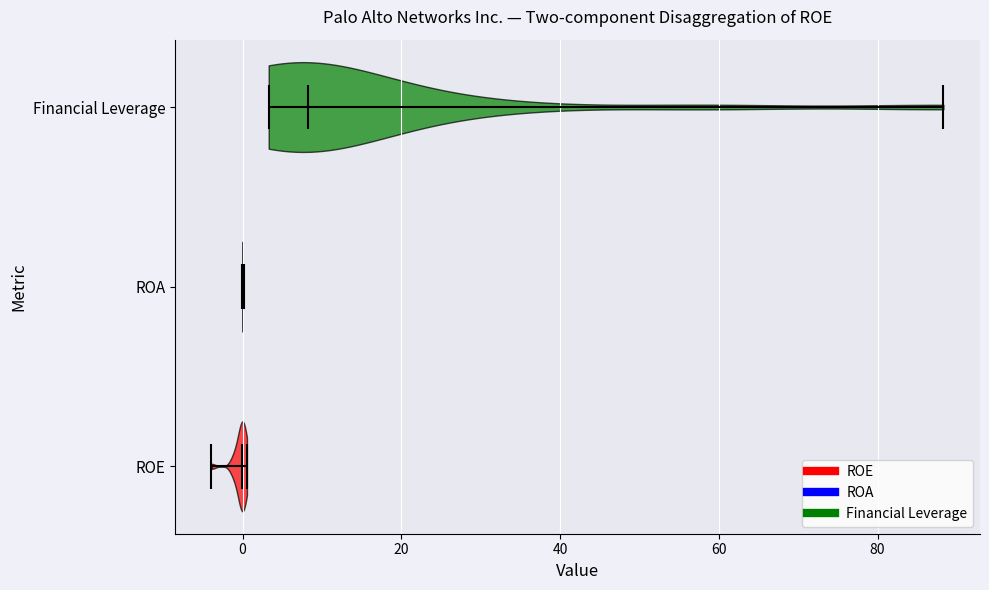

Where does the median line of the violin for ROA sit on the x-axis? The values are not printed on the chart, so give them approximately, as read against the axis.

0